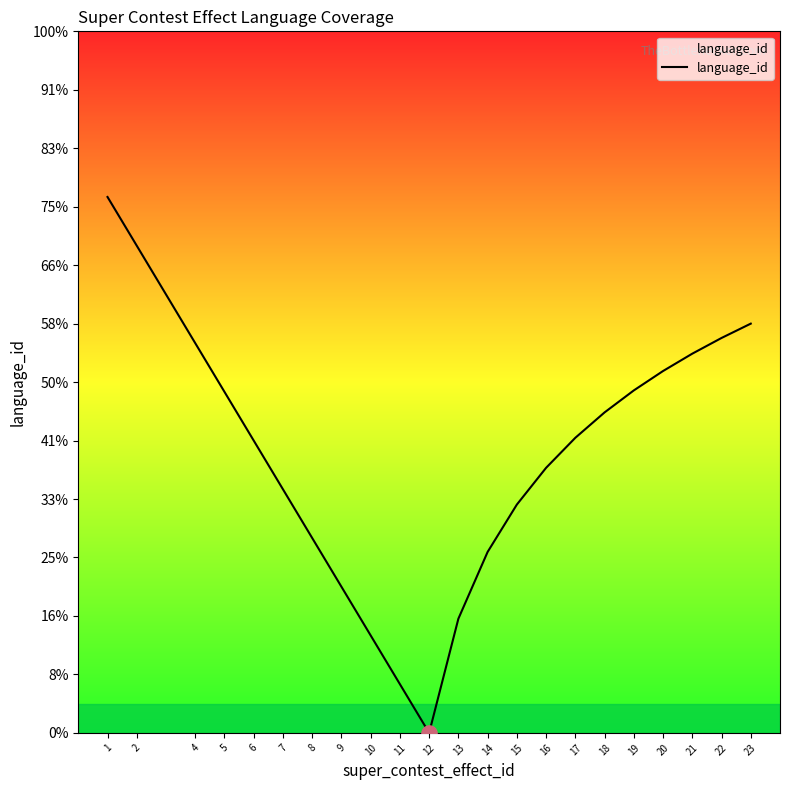

Which has a higher value, 4 or 20?

4